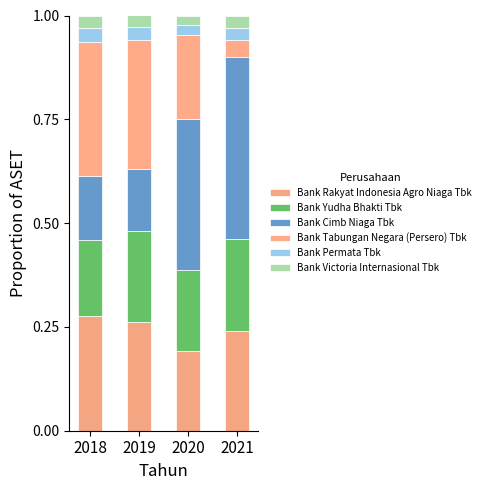

Where is Bank Cimb Niaga Tbk nearest to the value 0?

2019